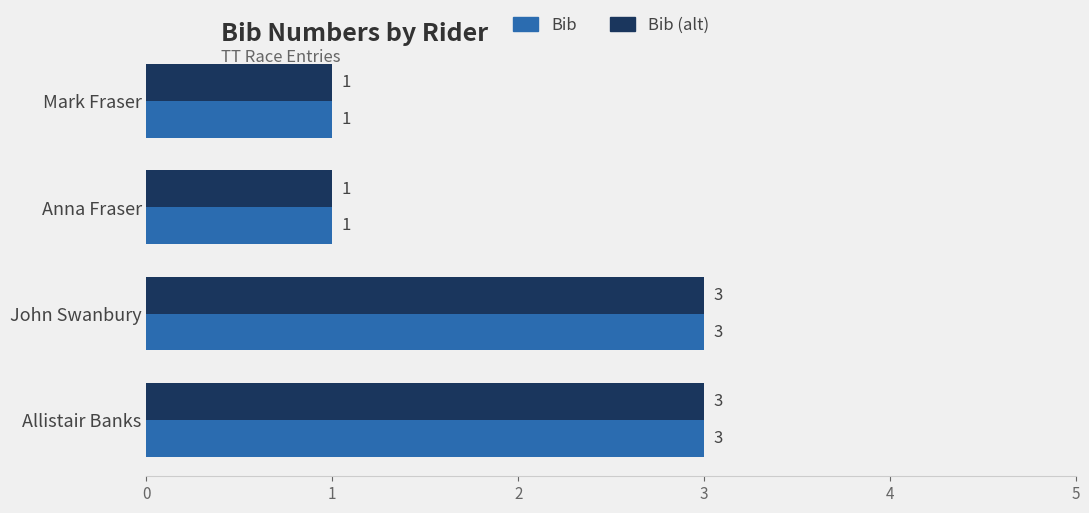

The value of Bib at Allistair Banks is 4. True or false?

False